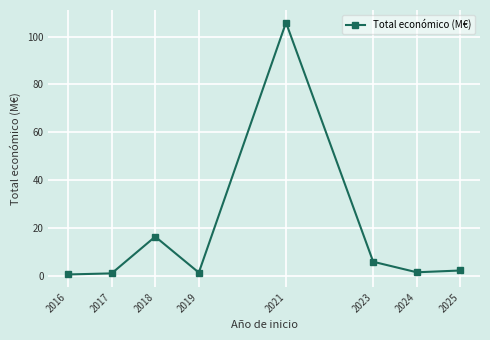

What is the difference between the maximum and minimum values?

105.3